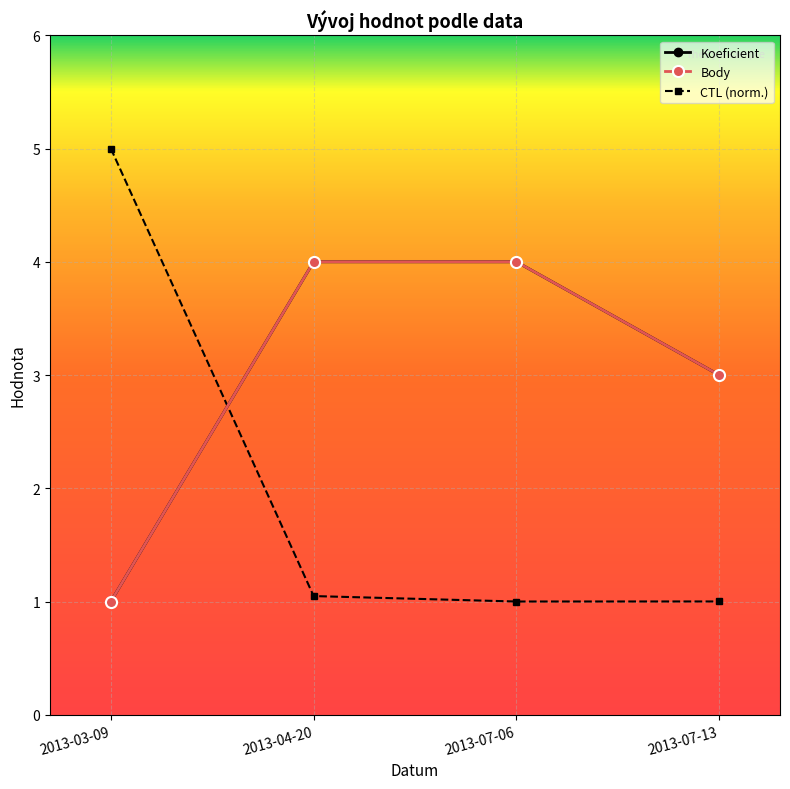

Is this an area chart (filled region under the line)?

No